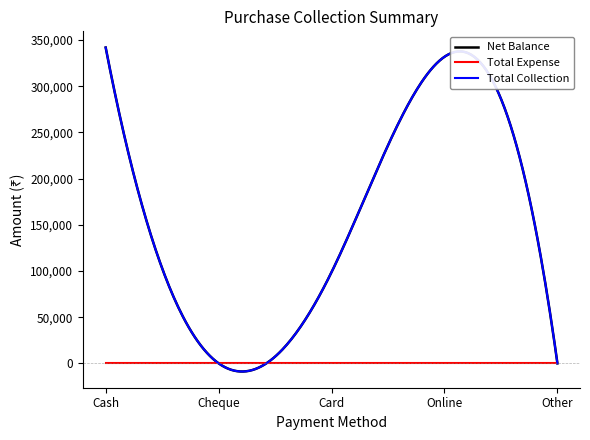

Does the chart display data point markers on the line(s)?

No